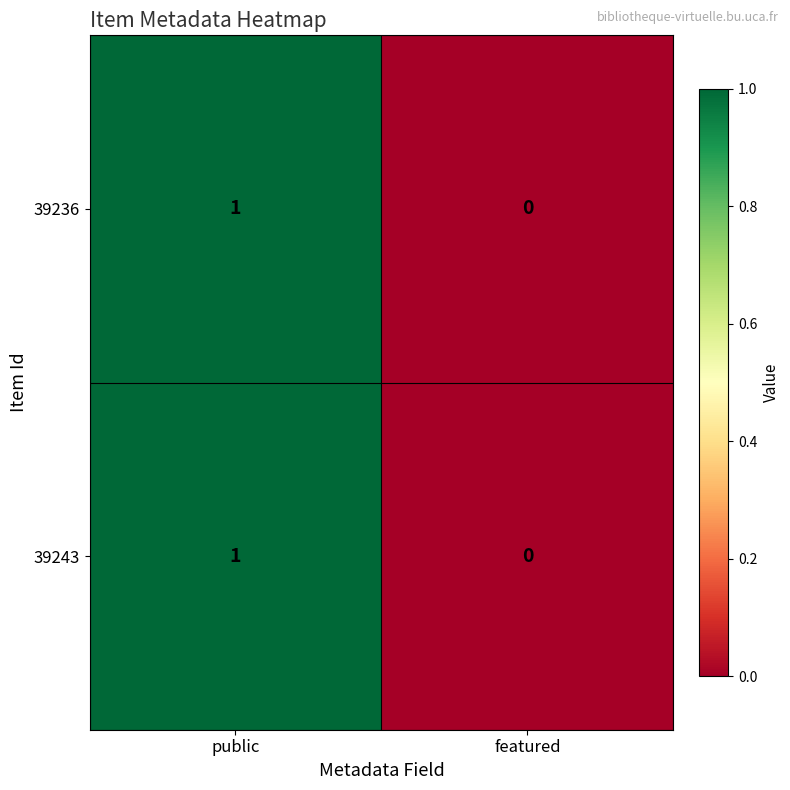

Reading right to left, what are all the values shown in this chart?

39236: featured=0	public=1
39243: featured=0	public=1